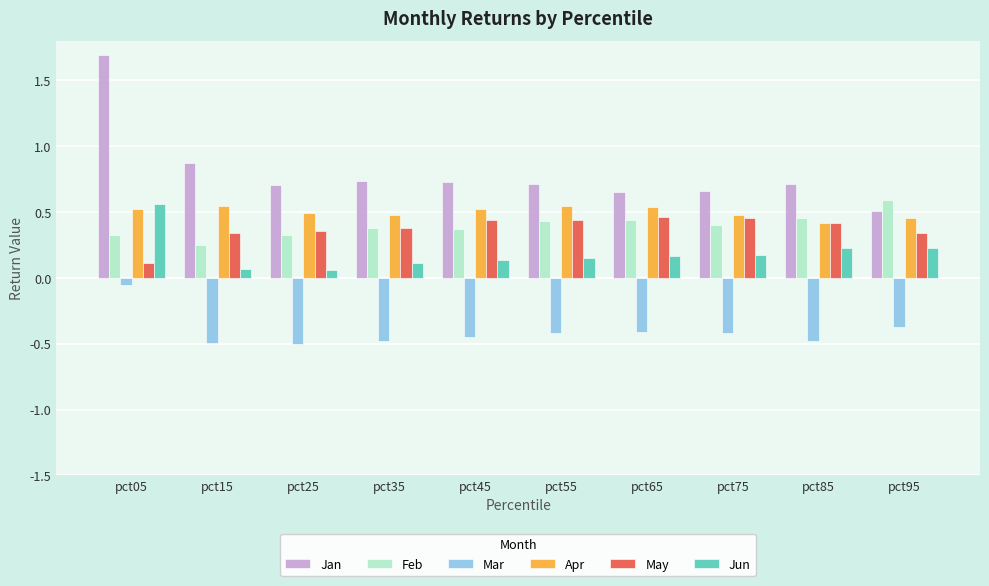

Which category has the highest value in the Jan series?

pct05